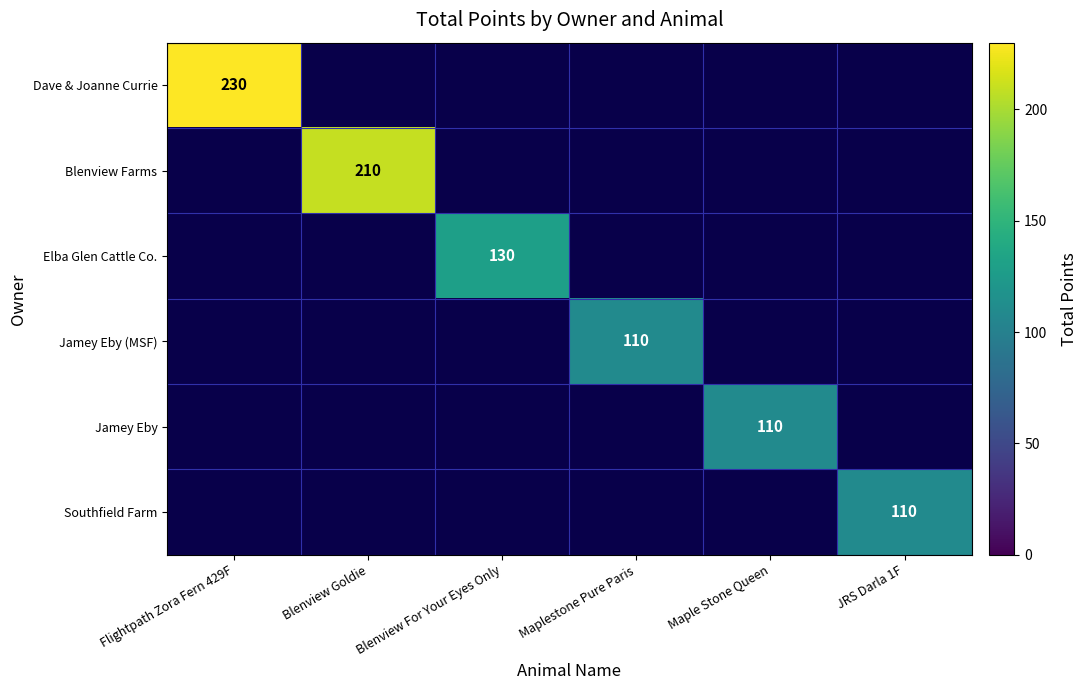

Between Maplestone Pure Paris and Flightpath Zora Fern 429F, which is larger?

Flightpath Zora Fern 429F